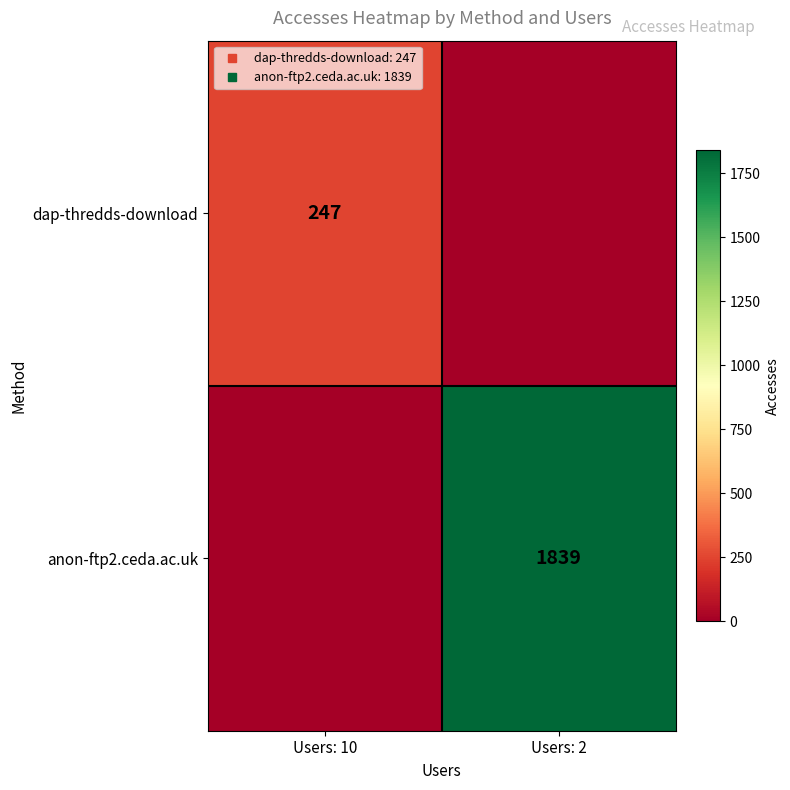

What is the difference between the maximum and minimum values in the dap-thredds-download series?

247